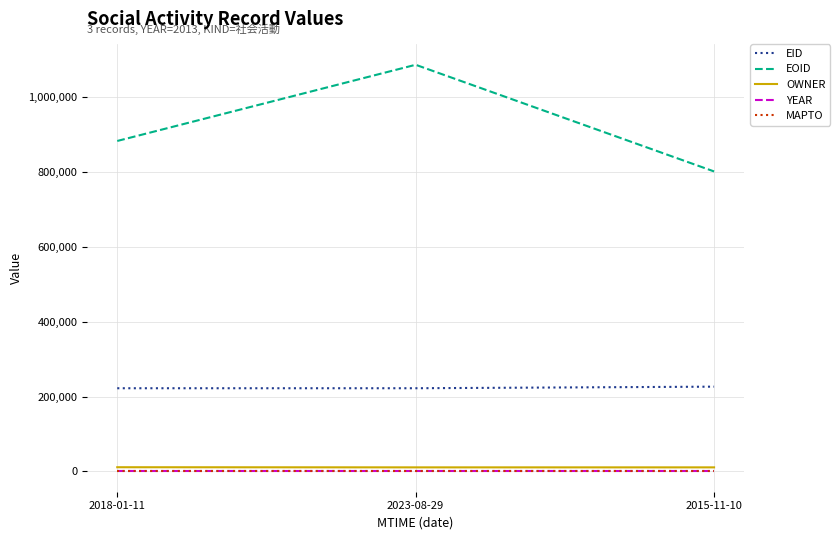

The YEAR series shows 2013 at 2023-08-29. True or false?

True